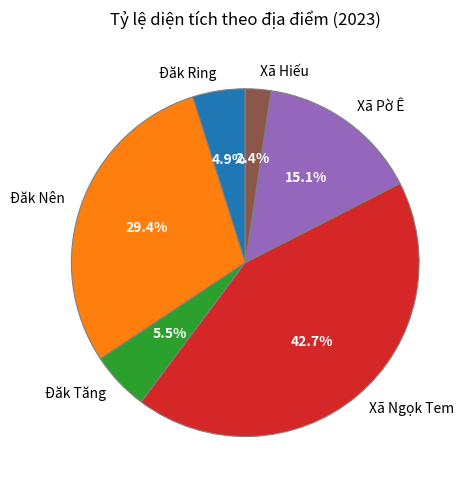

True or false: Xã Pờ Ê accounts for 30% of the total.

False